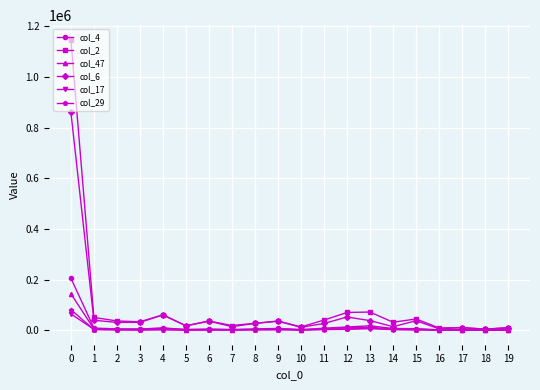

What is the difference between the maximum and minimum values in the col_47 series?

143674